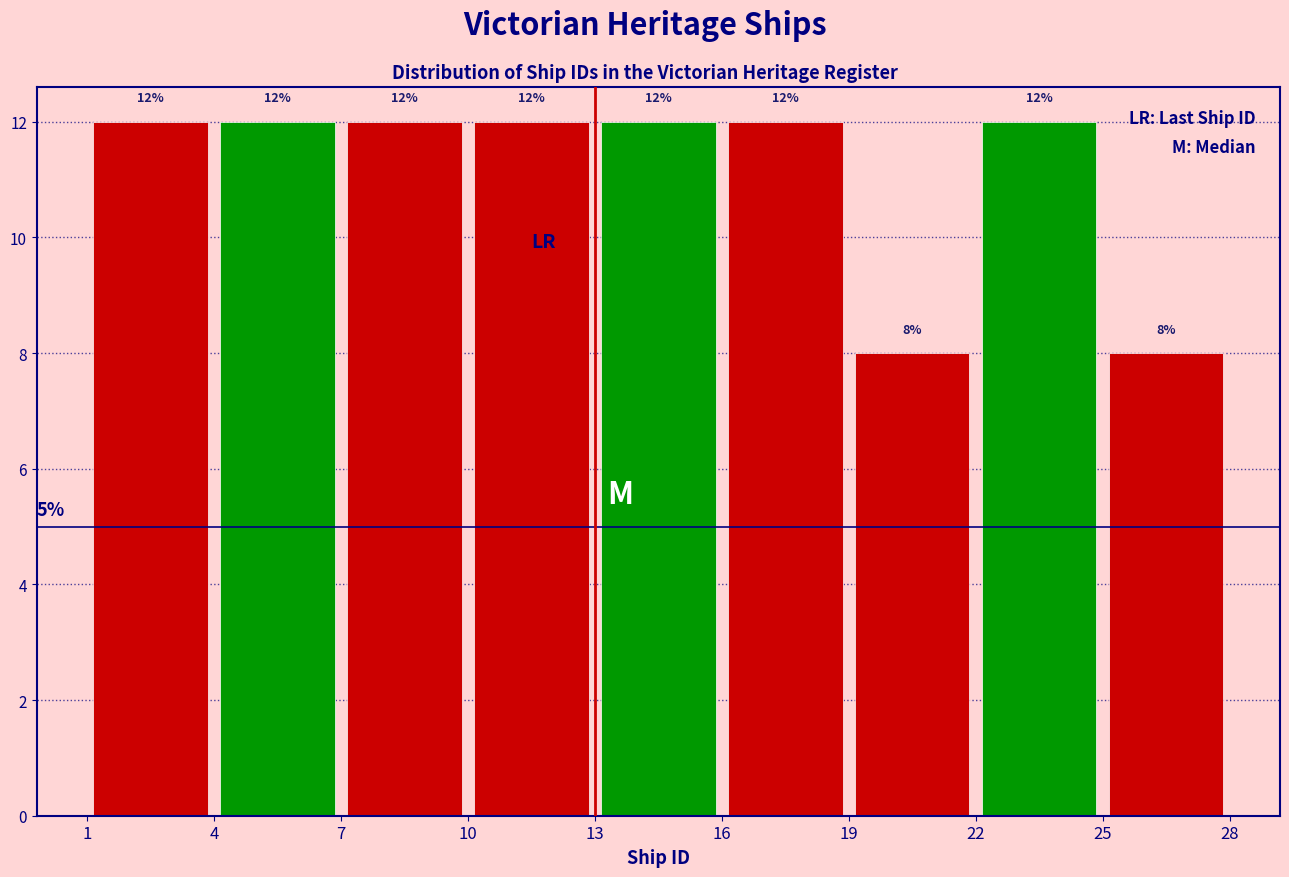

Reading left to right, list every bar in this chart as the range it spans on the x-axis followed by its height.

1 to 4: 12
4 to 7: 12
7 to 10: 12
10 to 13: 12
13 to 16: 12
16 to 19: 12
19 to 22: 8
22 to 25: 12
25 to 28: 8